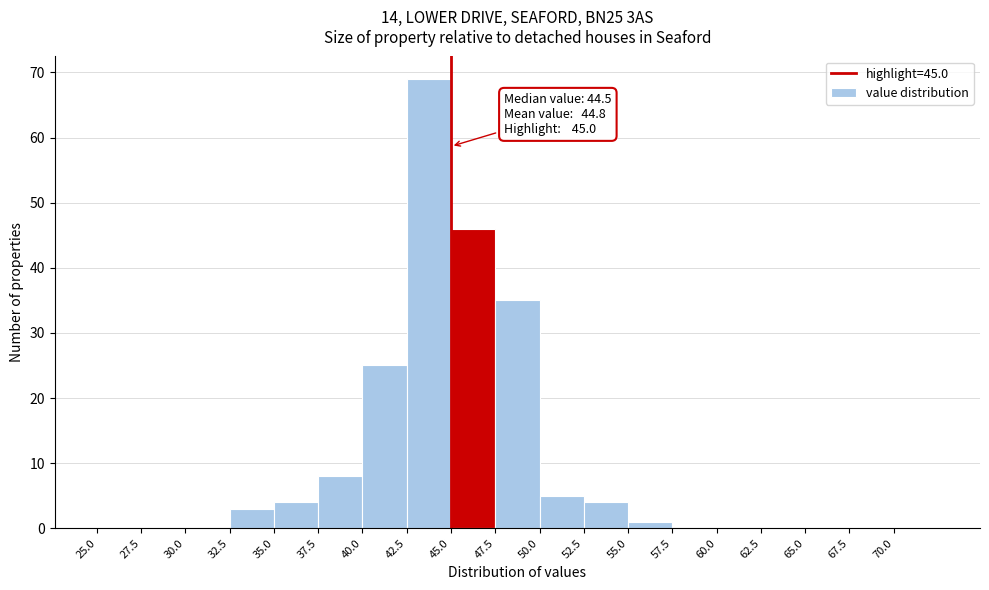

Which range on the x-axis has the tallest bar?

42.5 to 45.0